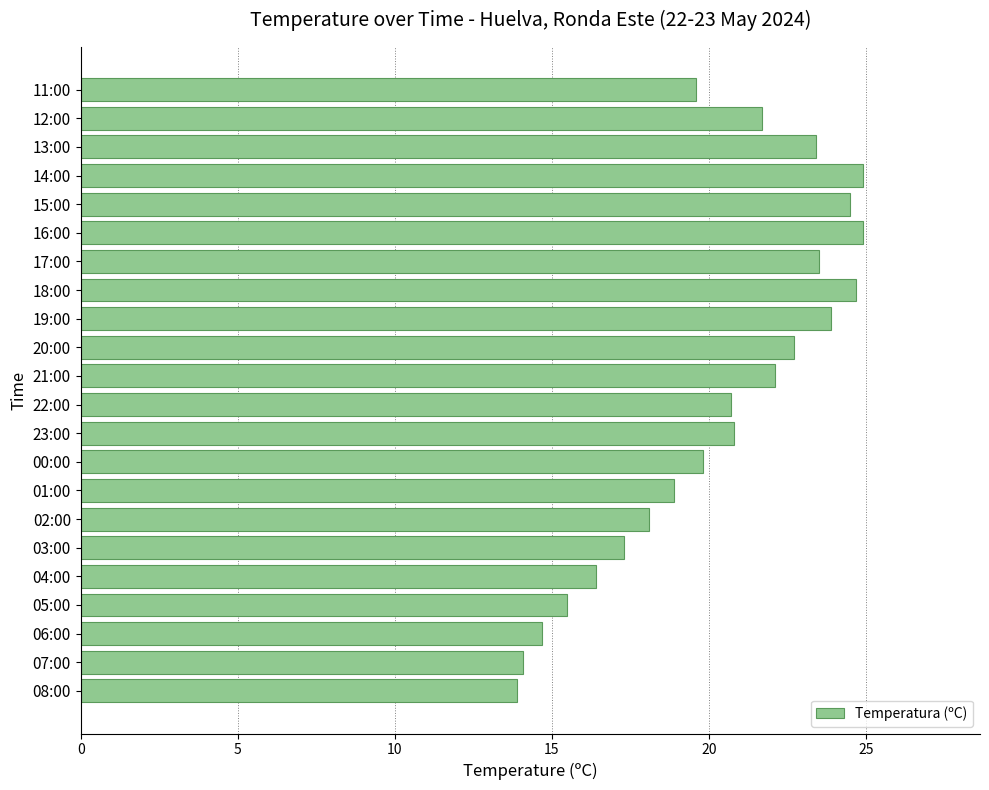

What is the average value?

20.3